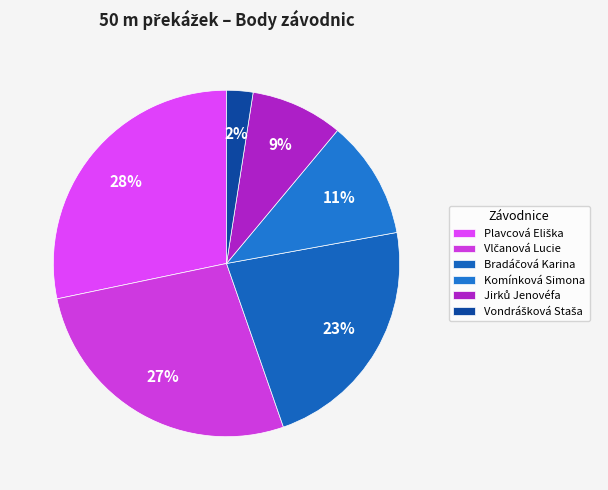

How much of the chart is everything except Plavcová Eliška?

71.7%